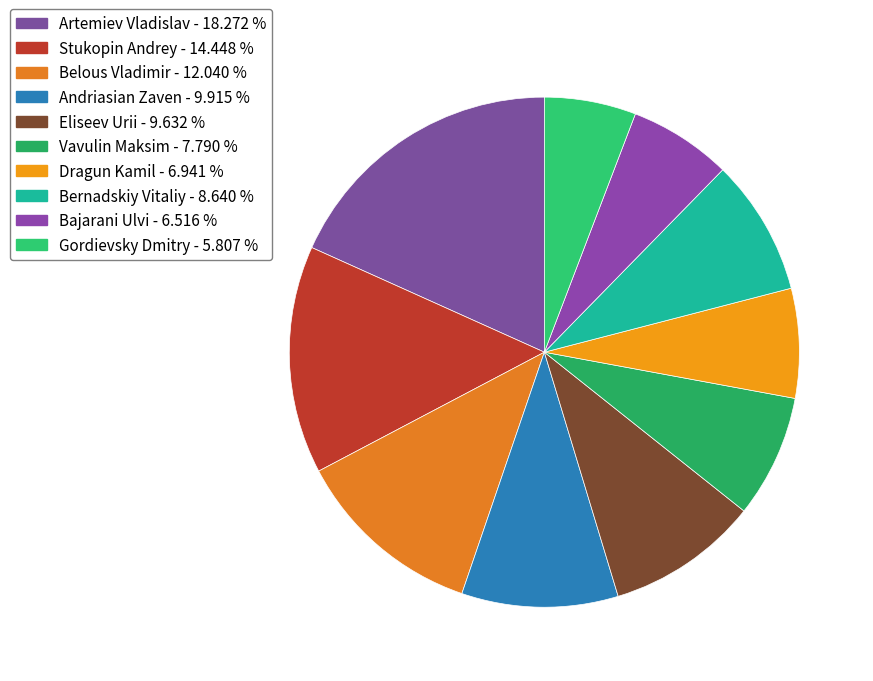

Is there a majority slice in this chart?

No